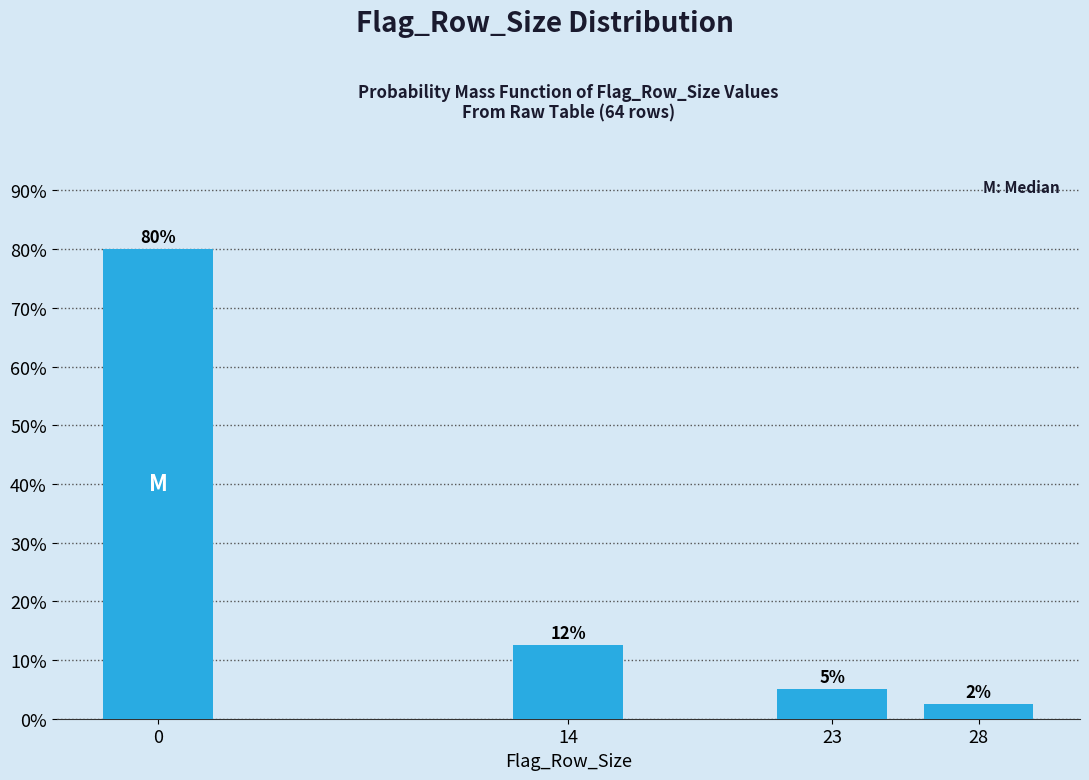

Is it true that the value at 0 is 117.3?

False